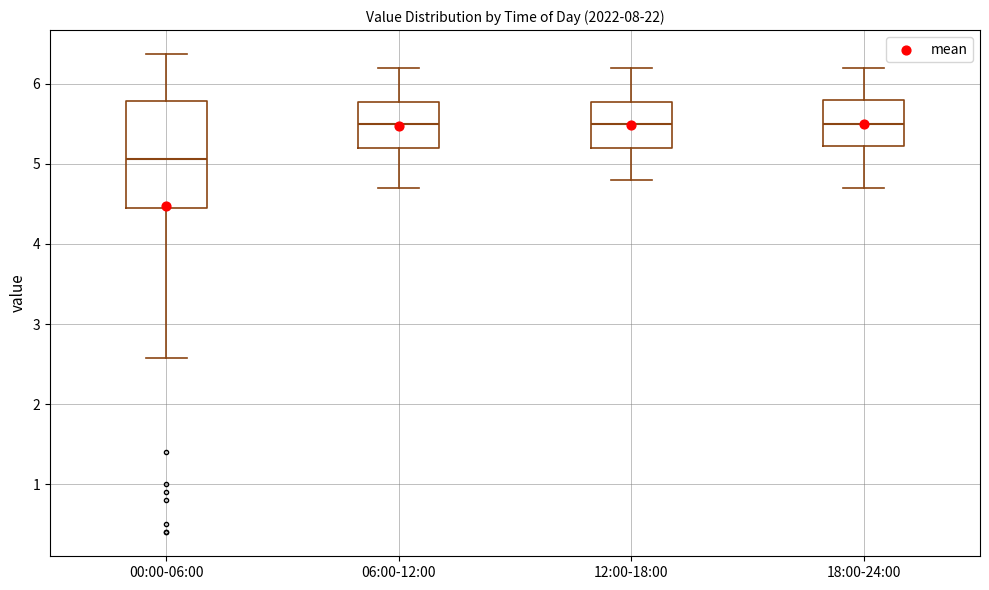

Reading left to right, transcribe this box plot: for each box, give where its median line is, the range the box spans, and where its two whiskers end, as read against the y-axis. The values are not printed on the chart, so give them approximately, as read against the axis.

00:00-06:00: median 5.1, box 4.5 to 5.8, whiskers 2.6 to 6.4
06:00-12:00: median 5.5, box 5.2 to 5.8, whiskers 4.7 to 6.2
12:00-18:00: median 5.5, box 5.2 to 5.8, whiskers 4.8 to 6.2
18:00-24:00: median 5.5, box 5.2 to 5.8, whiskers 4.7 to 6.2